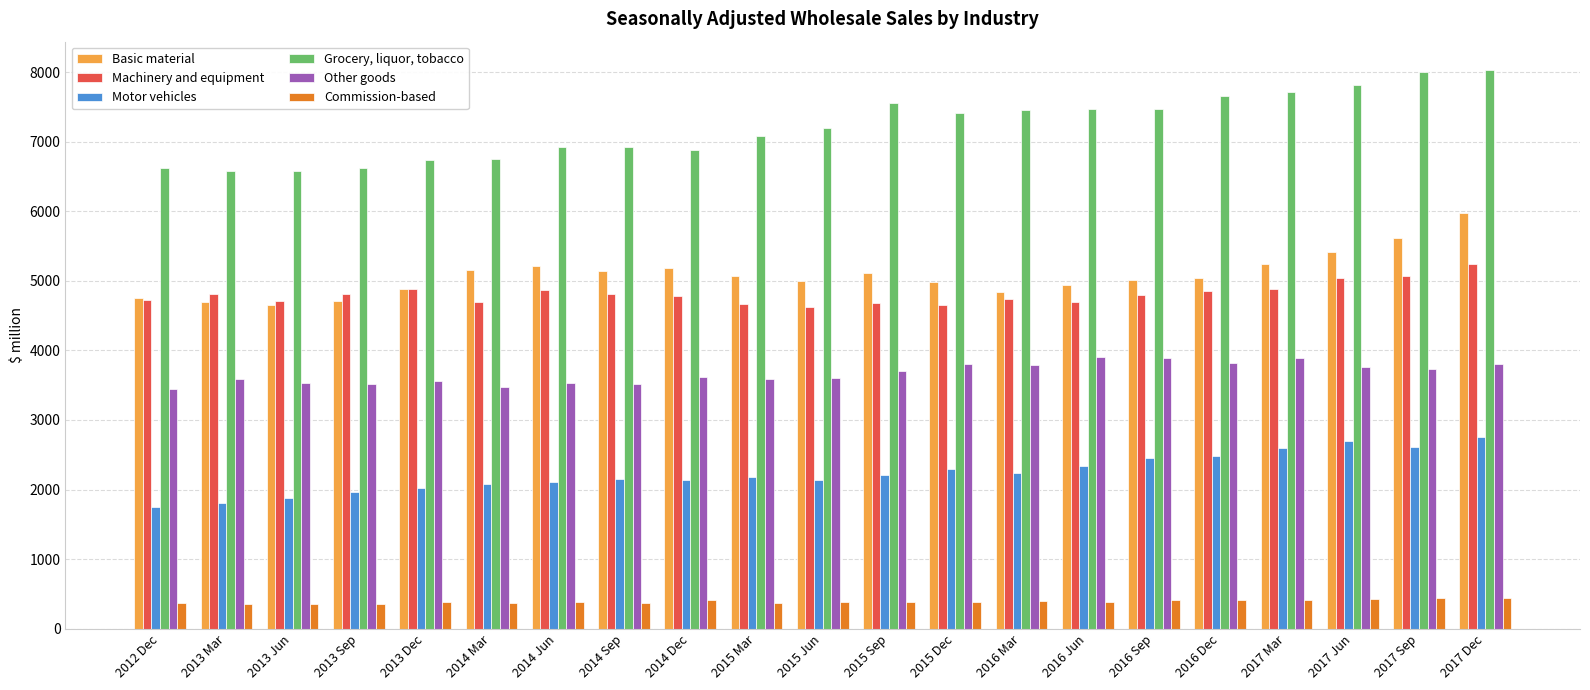

Is the value of Grocery, liquor, tobacco at 2013 Jun greater than the value of Commission-based at 2016 Jun?

Yes